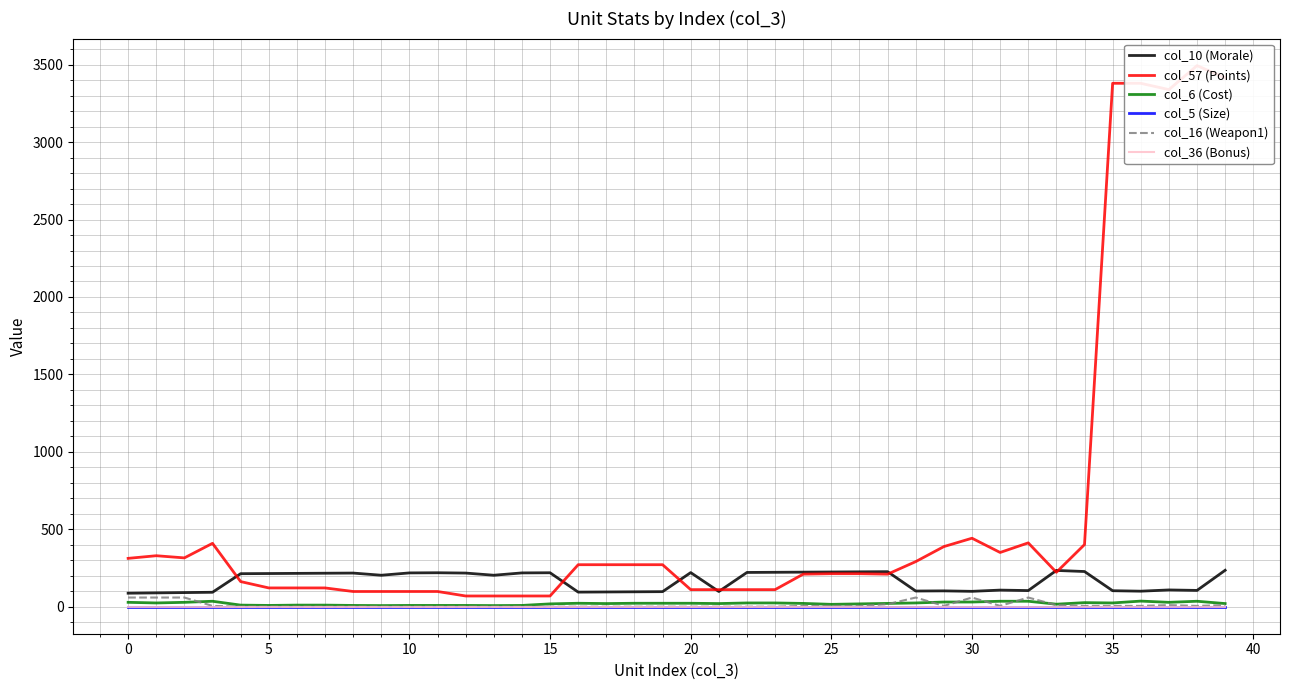

How many data points does each series have?

40